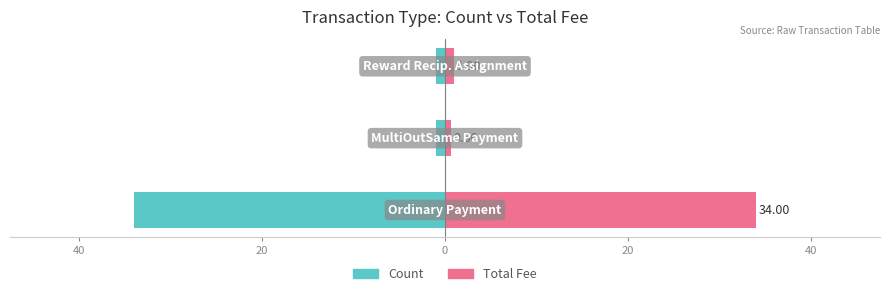

Reading right to left, what are all the values shown in this chart?

Count: 20=-1.0	40=-1.0	60=-34.0
Total Fee: 20=1.0	40=0.7	60=34.0